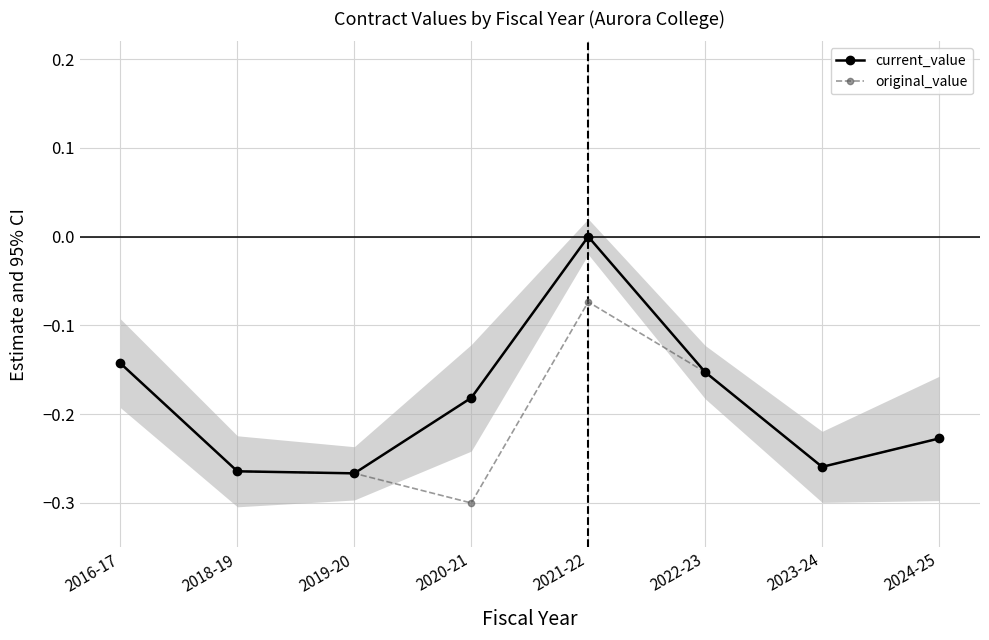

What is the average value of the current_value series?

-0.2